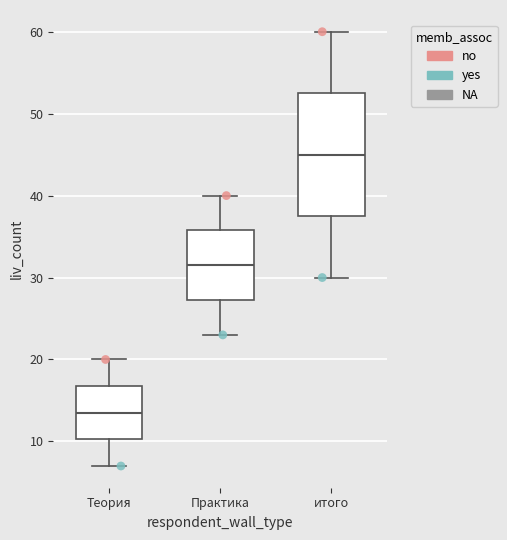

Which box is the tallest, from its lower edge to its upper edge?

итого